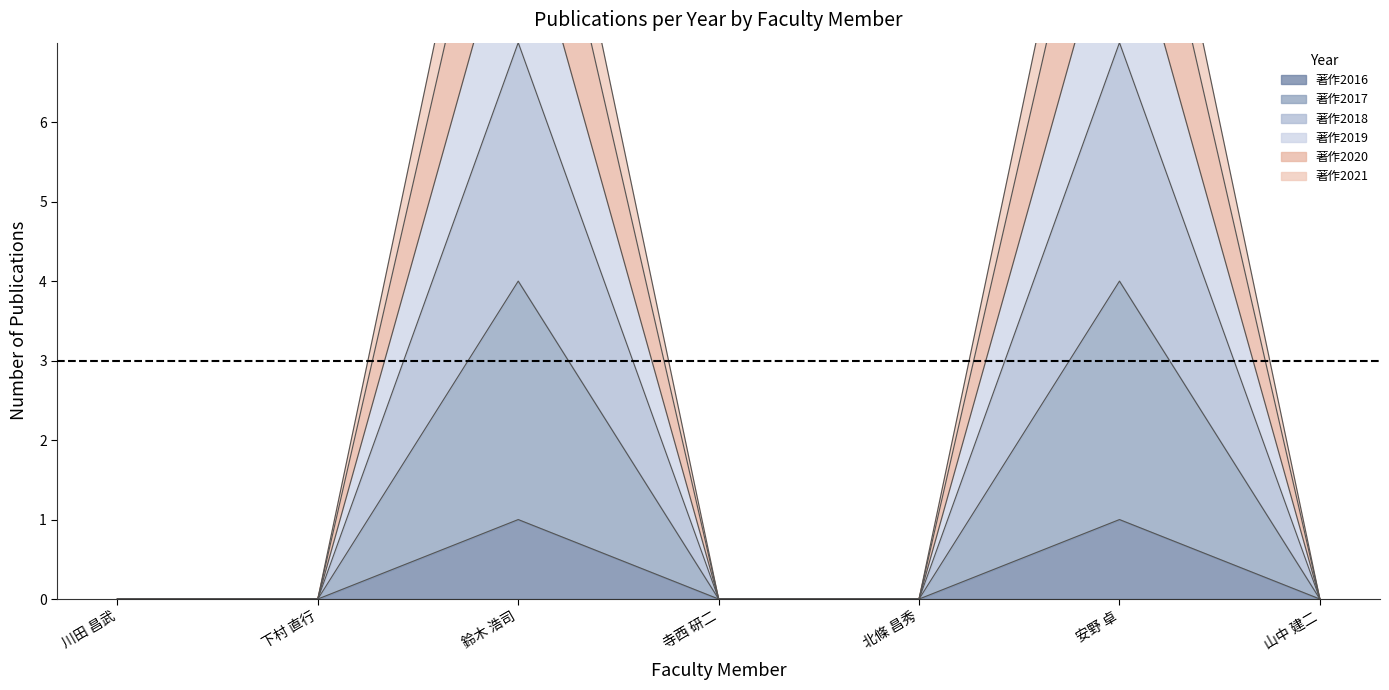

What is the label of the 7th point from the left?

山中 建二